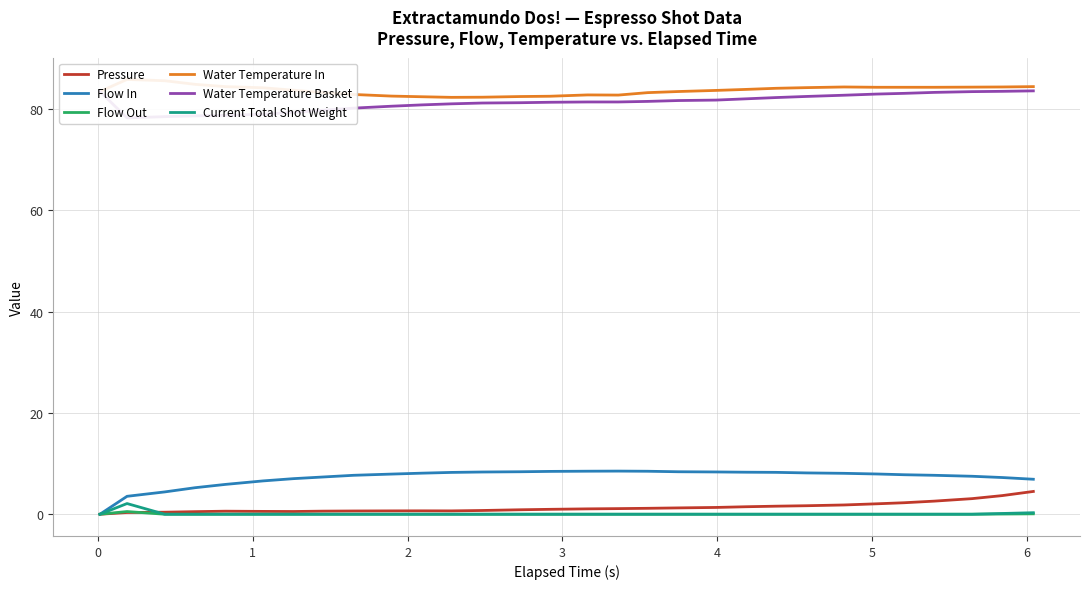

Reading right to left, transcribe all the data shown in this chart.

Pressure: 4.5	3.7	3.1	2.6	2.3	2.1	1.8	1.7	1.6	1.5	1.3	1.2	1.2	1.1	1.1	1.0	0.9	0.7	0.7	0.7	0.7	0.6	0.6	0.5	0.6	0.6	0.5	0.4	0.3	0.0
Flow In: 6.9	7.2	7.5	7.7	7.8	8.0	8.1	8.2	8.3	8.3	8.3	8.4	8.5	8.5	8.5	8.5	8.4	8.3	8.3	8.1	7.9	7.7	7.4	7.0	6.6	5.9	5.2	4.4	3.5	0.0
Flow Out: 0.1	0.0	0.0	0.0	0.0	0.0	0.0	0.0	0.0	0.0	0.0	0.0	0.0	0.0	0.0	0.0	0.0	0.0	0.0	0.0	0.0	0.0	0.0	0.0	0.0	0.0	0.0	0.0	0.5	0.0
Water Temperature In: 84.5	84.4	84.4	84.3	84.3	84.3	84.4	84.3	84.1	83.9	83.7	83.5	83.3	82.8	82.8	82.6	82.5	82.4	82.3	82.5	82.6	82.9	83.3	83.8	84.2	84.5	84.9	85.6	85.9	83.5
Water Temperature Basket: 83.6	83.5	83.5	83.3	83.1	83.0	82.8	82.5	82.3	82.0	81.8	81.7	81.5	81.4	81.4	81.4	81.3	81.2	81.1	80.8	80.6	80.2	79.8	79.4	79.0	78.8	78.7	78.5	78.3	83.5
Current Total Shot Weight: 0.3	0.1	0.0	0.0	0.0	0.0	0.0	0.0	0.0	0.0	0.0	0.0	0.0	0.0	0.0	0.0	0.0	0.0	0.0	0.0	0.0	0.0	0.0	0.0	0.0	0.0	0.0	0.0	2.1	0.0